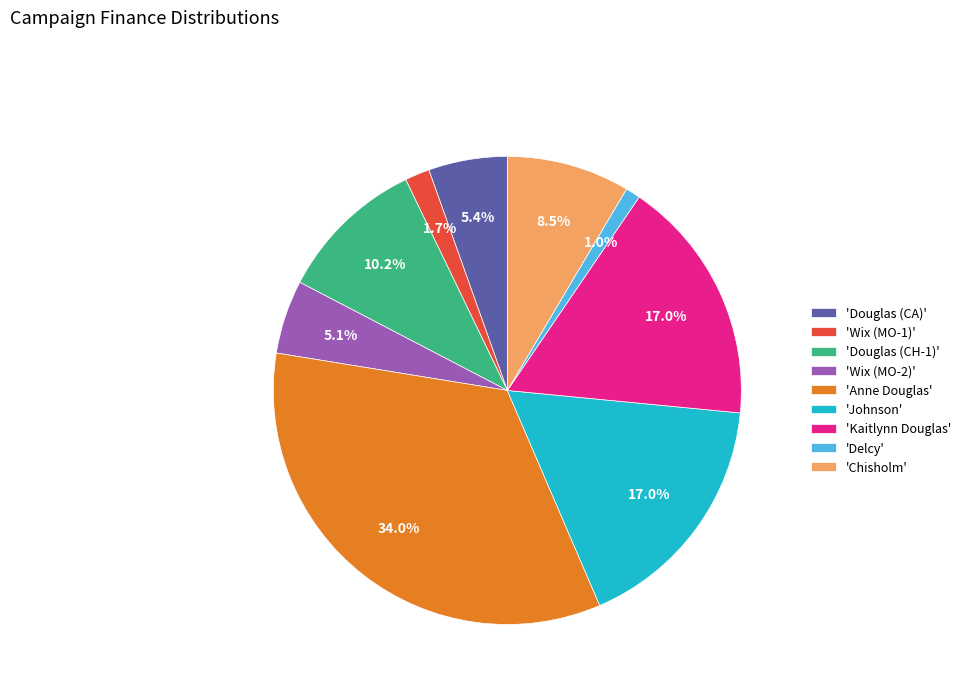

How many slices are in this pie chart?

9